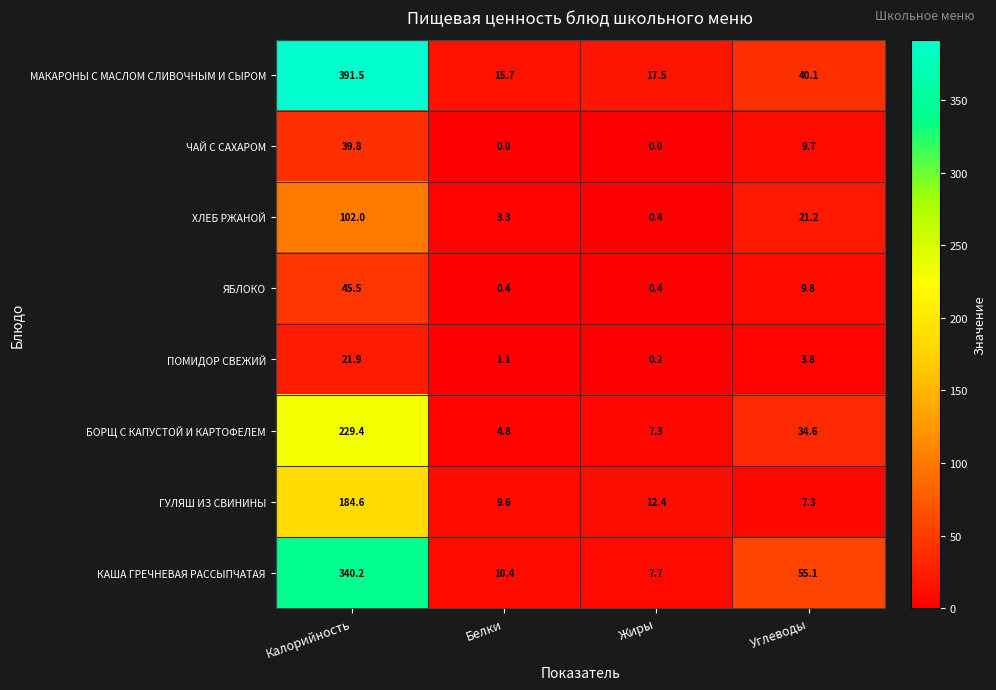

Which category has the lowest value in the КАША ГРЕЧНЕВАЯ РАССЫПЧАТАЯ series?

Жиры